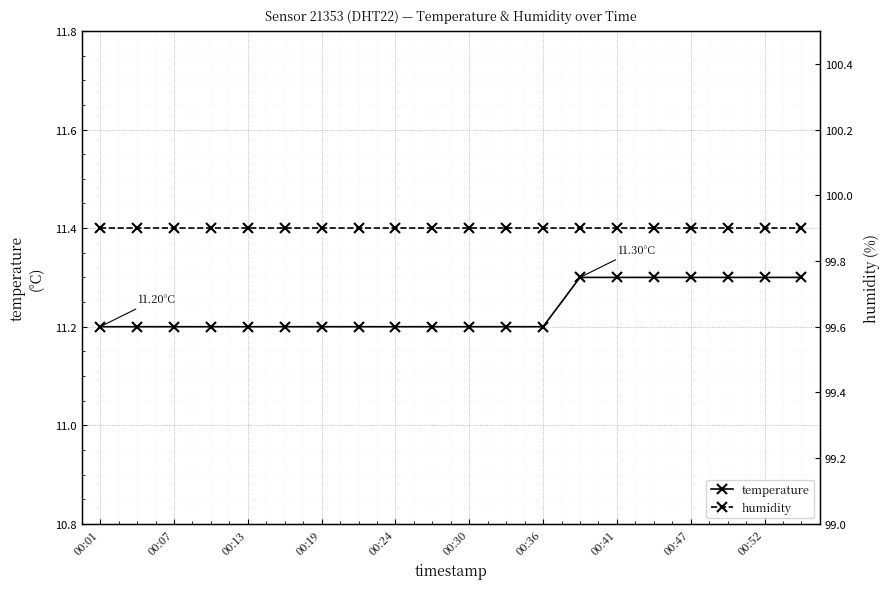

Rank the series by their maximum value, from lowest to highest.

temperature, humidity